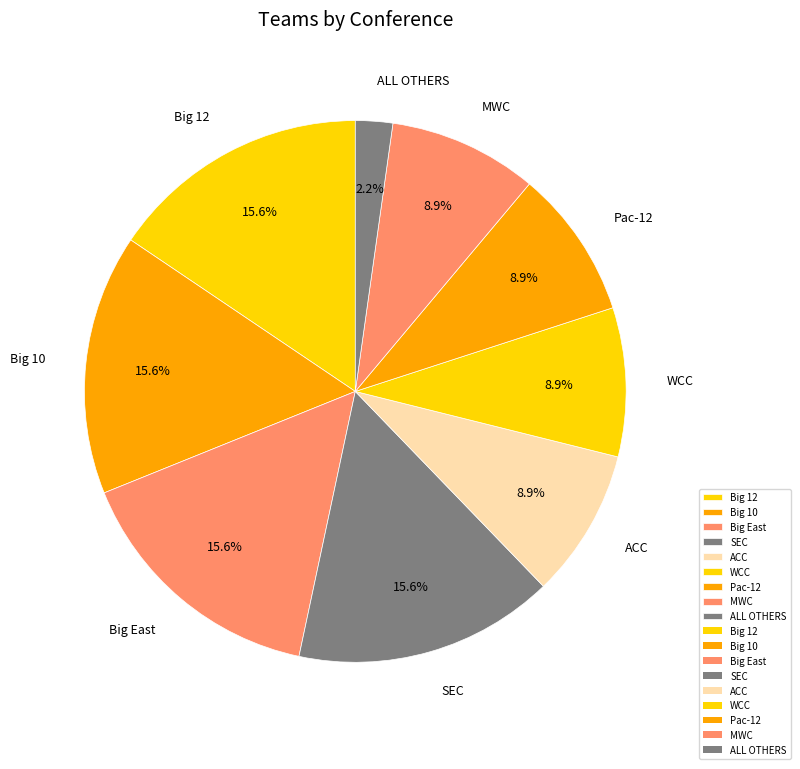

Do MWC and Pac-12 together represent more than half of the pie?

No